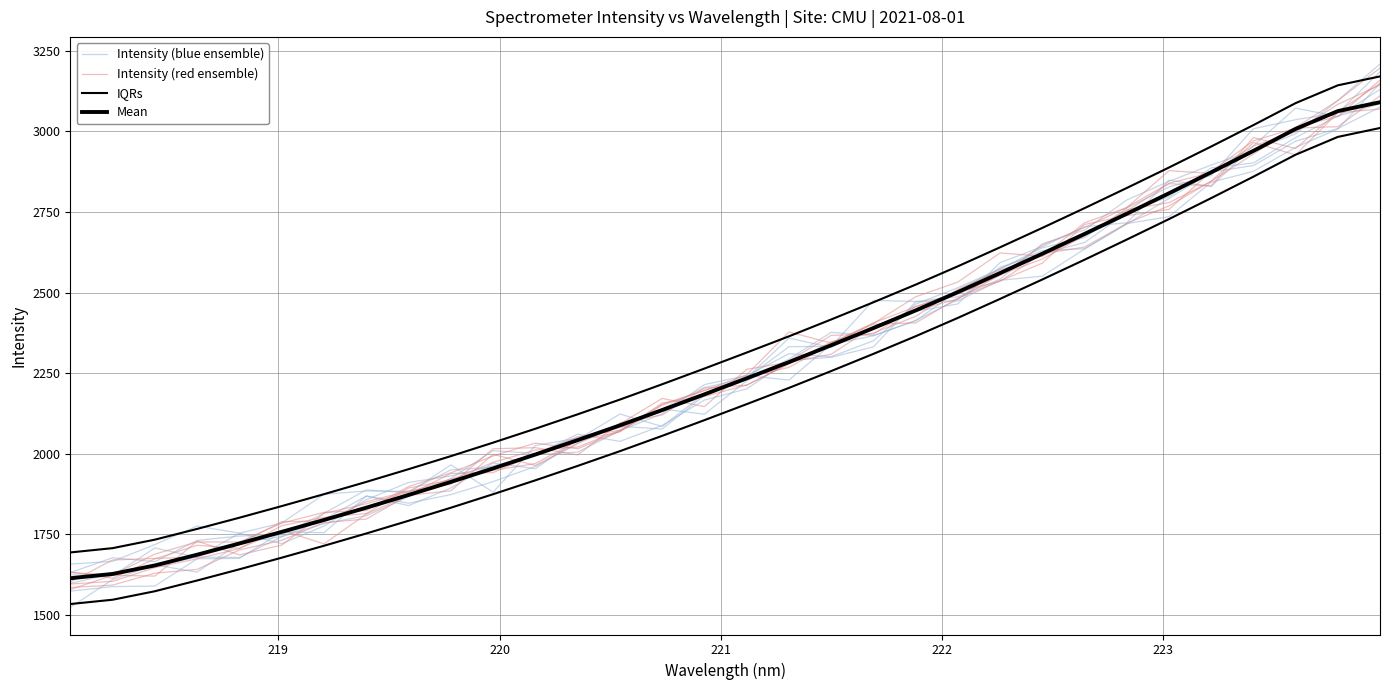

What is the highest value of the Mean series?

3090.3